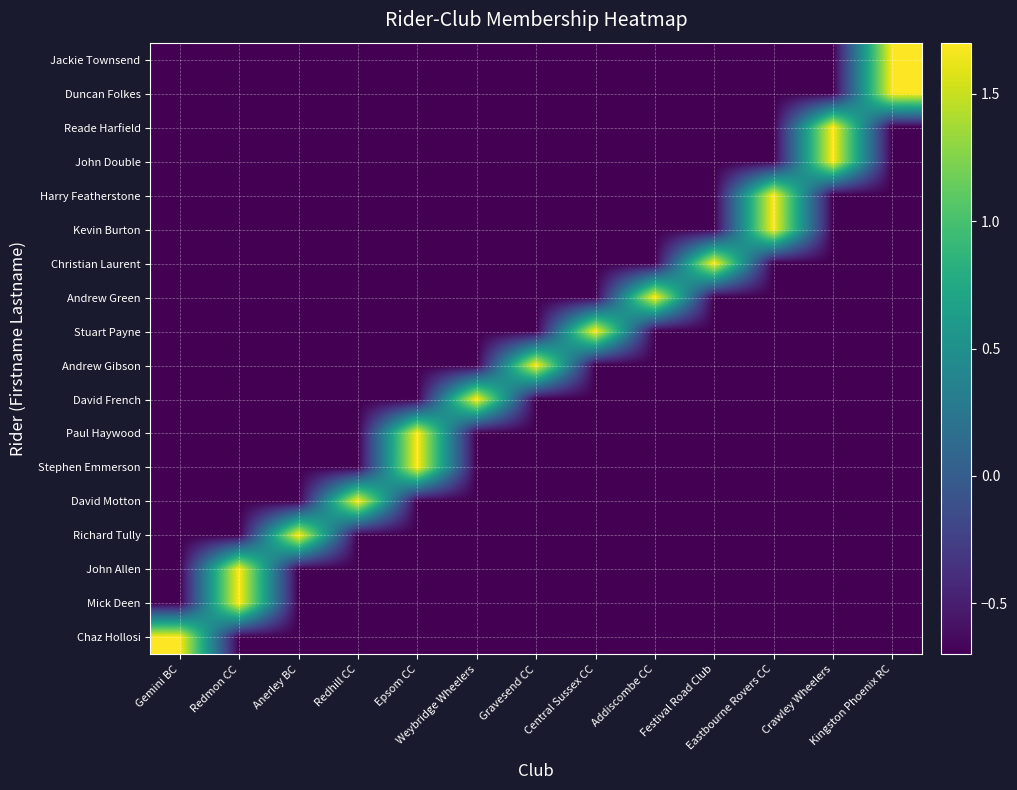

Reading left to right, what are all the values shown in this chart?

Chaz Hollosi: Gemini BC=1.7	Redmon CC=-0.7	Anerley BC=-0.7	Redhill CC=-0.7	Epsom CC=-0.7	Weybridge Wheelers=-0.7	Gravesend CC=-0.7	Central Sussex CC=-0.7	Addiscombe CC=-0.7	Festival Road Club=-0.7	Eastbourne Rovers CC=-0.7	Crawley Wheelers=-0.7	Kingston Phoenix RC=-0.7
Mick Deen: Gemini BC=-0.7	Redmon CC=1.7	Anerley BC=-0.7	Redhill CC=-0.7	Epsom CC=-0.7	Weybridge Wheelers=-0.7	Gravesend CC=-0.7	Central Sussex CC=-0.7	Addiscombe CC=-0.7	Festival Road Club=-0.7	Eastbourne Rovers CC=-0.7	Crawley Wheelers=-0.7	Kingston Phoenix RC=-0.7
John Allen: Gemini BC=-0.7	Redmon CC=1.7	Anerley BC=-0.7	Redhill CC=-0.7	Epsom CC=-0.7	Weybridge Wheelers=-0.7	Gravesend CC=-0.7	Central Sussex CC=-0.7	Addiscombe CC=-0.7	Festival Road Club=-0.7	Eastbourne Rovers CC=-0.7	Crawley Wheelers=-0.7	Kingston Phoenix RC=-0.7
Richard Tully: Gemini BC=-0.7	Redmon CC=-0.7	Anerley BC=1.7	Redhill CC=-0.7	Epsom CC=-0.7	Weybridge Wheelers=-0.7	Gravesend CC=-0.7	Central Sussex CC=-0.7	Addiscombe CC=-0.7	Festival Road Club=-0.7	Eastbourne Rovers CC=-0.7	Crawley Wheelers=-0.7	Kingston Phoenix RC=-0.7
David Motton: Gemini BC=-0.7	Redmon CC=-0.7	Anerley BC=-0.7	Redhill CC=1.7	Epsom CC=-0.7	Weybridge Wheelers=-0.7	Gravesend CC=-0.7	Central Sussex CC=-0.7	Addiscombe CC=-0.7	Festival Road Club=-0.7	Eastbourne Rovers CC=-0.7	Crawley Wheelers=-0.7	Kingston Phoenix RC=-0.7
Stephen Emmerson: Gemini BC=-0.7	Redmon CC=-0.7	Anerley BC=-0.7	Redhill CC=-0.7	Epsom CC=1.7	Weybridge Wheelers=-0.7	Gravesend CC=-0.7	Central Sussex CC=-0.7	Addiscombe CC=-0.7	Festival Road Club=-0.7	Eastbourne Rovers CC=-0.7	Crawley Wheelers=-0.7	Kingston Phoenix RC=-0.7
Paul Haywood: Gemini BC=-0.7	Redmon CC=-0.7	Anerley BC=-0.7	Redhill CC=-0.7	Epsom CC=1.7	Weybridge Wheelers=-0.7	Gravesend CC=-0.7	Central Sussex CC=-0.7	Addiscombe CC=-0.7	Festival Road Club=-0.7	Eastbourne Rovers CC=-0.7	Crawley Wheelers=-0.7	Kingston Phoenix RC=-0.7
David French: Gemini BC=-0.7	Redmon CC=-0.7	Anerley BC=-0.7	Redhill CC=-0.7	Epsom CC=-0.7	Weybridge Wheelers=1.7	Gravesend CC=-0.7	Central Sussex CC=-0.7	Addiscombe CC=-0.7	Festival Road Club=-0.7	Eastbourne Rovers CC=-0.7	Crawley Wheelers=-0.7	Kingston Phoenix RC=-0.7
Andrew Gibson: Gemini BC=-0.7	Redmon CC=-0.7	Anerley BC=-0.7	Redhill CC=-0.7	Epsom CC=-0.7	Weybridge Wheelers=-0.7	Gravesend CC=1.7	Central Sussex CC=-0.7	Addiscombe CC=-0.7	Festival Road Club=-0.7	Eastbourne Rovers CC=-0.7	Crawley Wheelers=-0.7	Kingston Phoenix RC=-0.7
Stuart Payne: Gemini BC=-0.7	Redmon CC=-0.7	Anerley BC=-0.7	Redhill CC=-0.7	Epsom CC=-0.7	Weybridge Wheelers=-0.7	Gravesend CC=-0.7	Central Sussex CC=1.7	Addiscombe CC=-0.7	Festival Road Club=-0.7	Eastbourne Rovers CC=-0.7	Crawley Wheelers=-0.7	Kingston Phoenix RC=-0.7
Andrew Green: Gemini BC=-0.7	Redmon CC=-0.7	Anerley BC=-0.7	Redhill CC=-0.7	Epsom CC=-0.7	Weybridge Wheelers=-0.7	Gravesend CC=-0.7	Central Sussex CC=-0.7	Addiscombe CC=1.7	Festival Road Club=-0.7	Eastbourne Rovers CC=-0.7	Crawley Wheelers=-0.7	Kingston Phoenix RC=-0.7
Christian Laurent: Gemini BC=-0.7	Redmon CC=-0.7	Anerley BC=-0.7	Redhill CC=-0.7	Epsom CC=-0.7	Weybridge Wheelers=-0.7	Gravesend CC=-0.7	Central Sussex CC=-0.7	Addiscombe CC=-0.7	Festival Road Club=1.7	Eastbourne Rovers CC=-0.7	Crawley Wheelers=-0.7	Kingston Phoenix RC=-0.7
Kevin Burton: Gemini BC=-0.7	Redmon CC=-0.7	Anerley BC=-0.7	Redhill CC=-0.7	Epsom CC=-0.7	Weybridge Wheelers=-0.7	Gravesend CC=-0.7	Central Sussex CC=-0.7	Addiscombe CC=-0.7	Festival Road Club=-0.7	Eastbourne Rovers CC=1.7	Crawley Wheelers=-0.7	Kingston Phoenix RC=-0.7
Harry Featherstone: Gemini BC=-0.7	Redmon CC=-0.7	Anerley BC=-0.7	Redhill CC=-0.7	Epsom CC=-0.7	Weybridge Wheelers=-0.7	Gravesend CC=-0.7	Central Sussex CC=-0.7	Addiscombe CC=-0.7	Festival Road Club=-0.7	Eastbourne Rovers CC=1.7	Crawley Wheelers=-0.7	Kingston Phoenix RC=-0.7
John Double: Gemini BC=-0.7	Redmon CC=-0.7	Anerley BC=-0.7	Redhill CC=-0.7	Epsom CC=-0.7	Weybridge Wheelers=-0.7	Gravesend CC=-0.7	Central Sussex CC=-0.7	Addiscombe CC=-0.7	Festival Road Club=-0.7	Eastbourne Rovers CC=-0.7	Crawley Wheelers=1.7	Kingston Phoenix RC=-0.7
Reade Harfield: Gemini BC=-0.7	Redmon CC=-0.7	Anerley BC=-0.7	Redhill CC=-0.7	Epsom CC=-0.7	Weybridge Wheelers=-0.7	Gravesend CC=-0.7	Central Sussex CC=-0.7	Addiscombe CC=-0.7	Festival Road Club=-0.7	Eastbourne Rovers CC=-0.7	Crawley Wheelers=1.7	Kingston Phoenix RC=-0.7
Duncan Folkes: Gemini BC=-0.7	Redmon CC=-0.7	Anerley BC=-0.7	Redhill CC=-0.7	Epsom CC=-0.7	Weybridge Wheelers=-0.7	Gravesend CC=-0.7	Central Sussex CC=-0.7	Addiscombe CC=-0.7	Festival Road Club=-0.7	Eastbourne Rovers CC=-0.7	Crawley Wheelers=-0.7	Kingston Phoenix RC=1.7
Jackie Townsend: Gemini BC=-0.7	Redmon CC=-0.7	Anerley BC=-0.7	Redhill CC=-0.7	Epsom CC=-0.7	Weybridge Wheelers=-0.7	Gravesend CC=-0.7	Central Sussex CC=-0.7	Addiscombe CC=-0.7	Festival Road Club=-0.7	Eastbourne Rovers CC=-0.7	Crawley Wheelers=-0.7	Kingston Phoenix RC=1.7